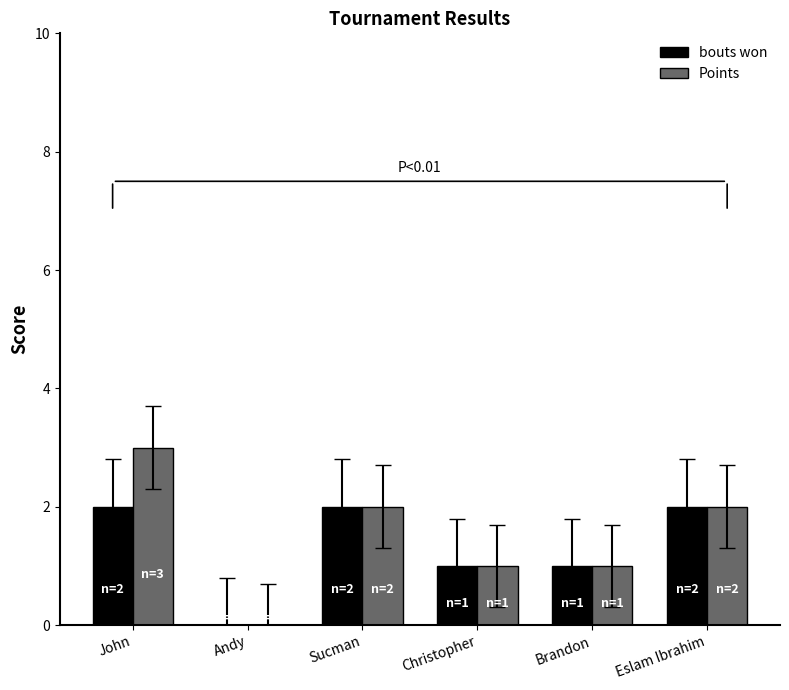

Reading left to right, transcribe all the data shown in this chart.

bouts won: 2	0	2	1	1	2
Points: 3	0	2	1	1	2